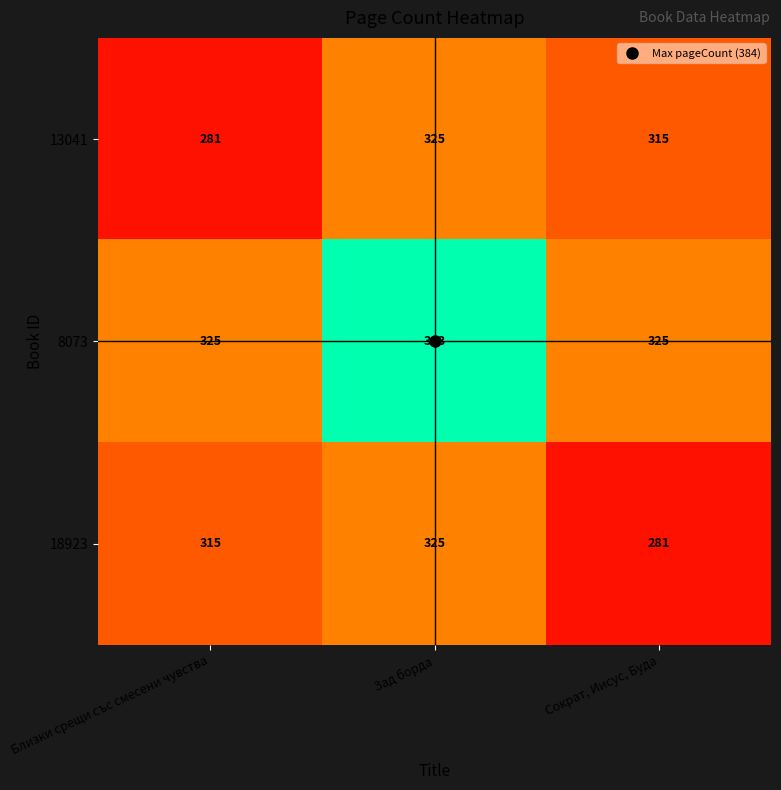

What is the spread (max minus min) of values at Зад борда?

58